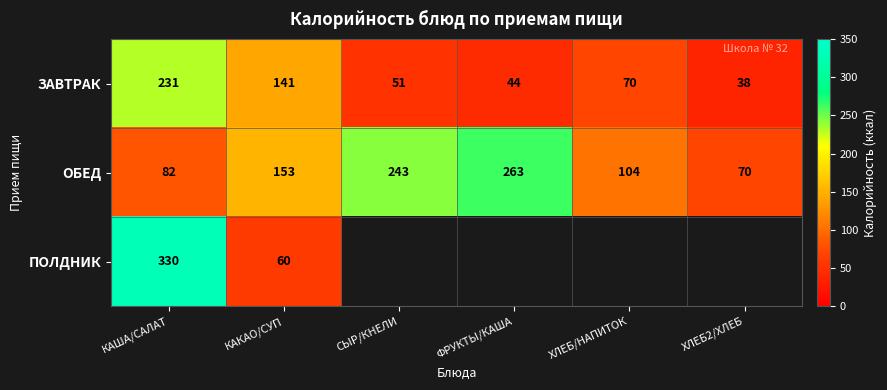

The value of ЗАВТРАК at ХЛЕБ/НАПИТОК is 37.7. True or false?

False